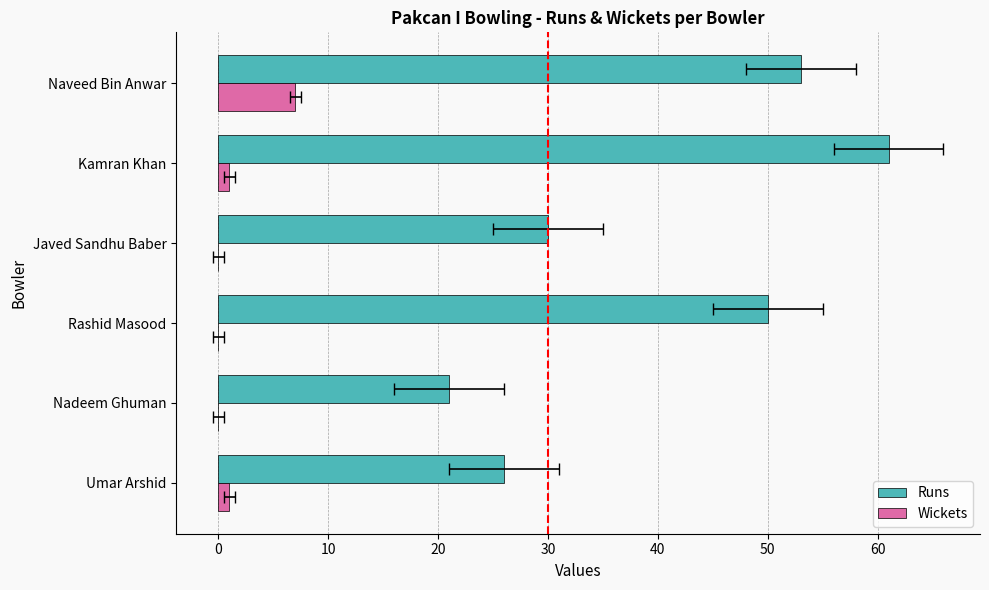

How many values in the Runs series exceed 50?

2